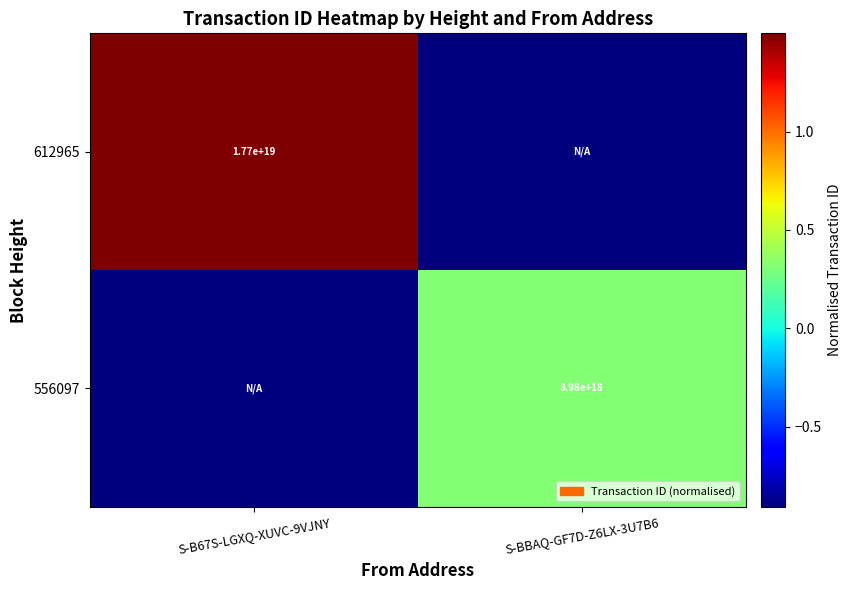

At which category is the sum across all series the highest?

S-B67S-LGXQ-XUVC-9VJNY